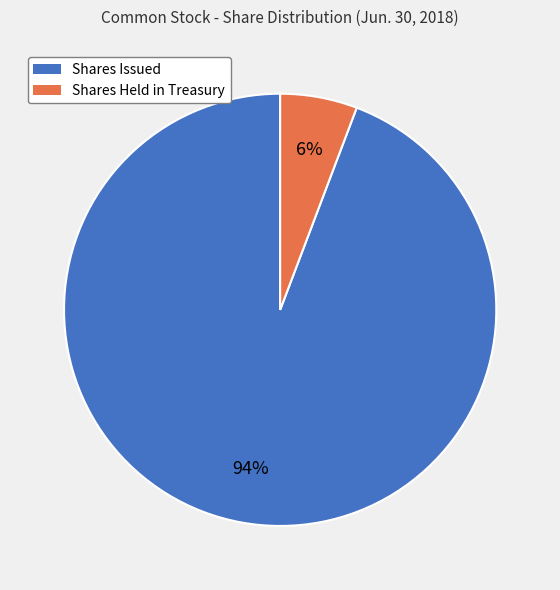

What is the smallest slice in the pie chart?

Shares Held in Treasury